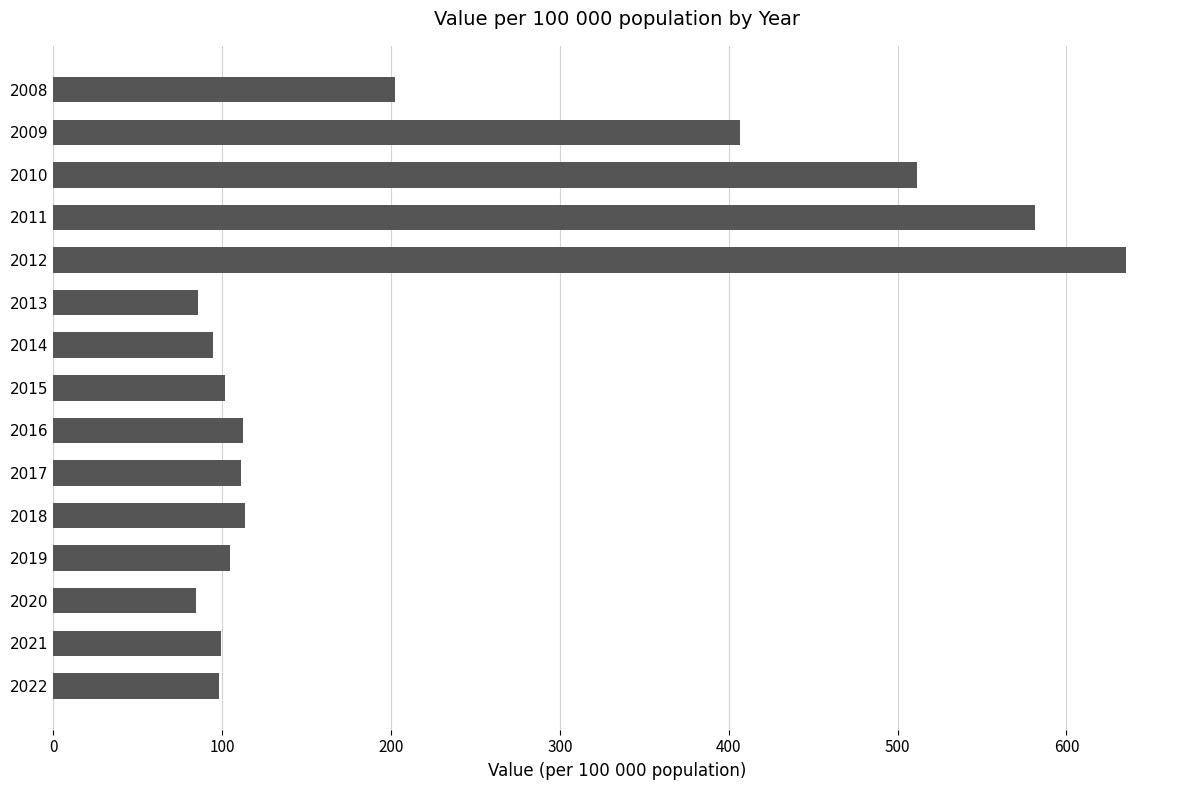

What is the sum of the values at 2012 and 2013?

720.9